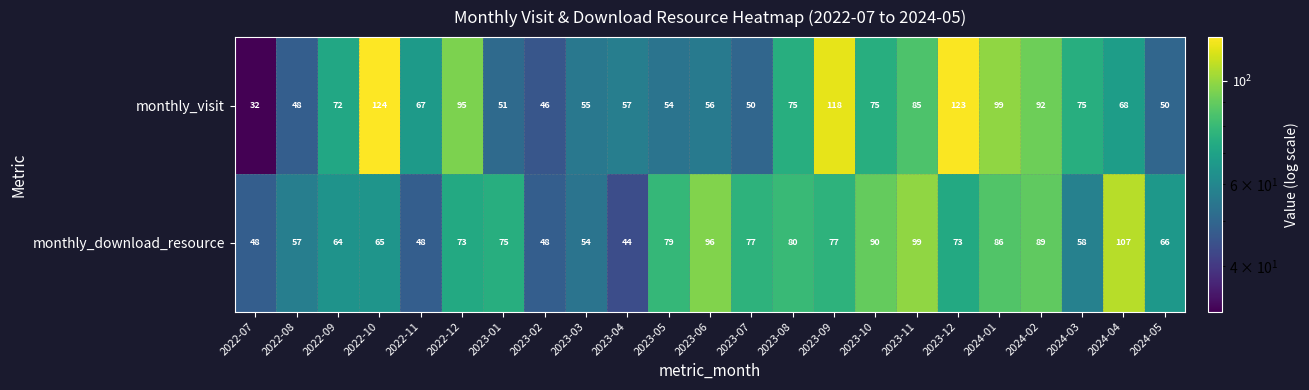

The monthly_visit series shows 83 at 2023-07. True or false?

False